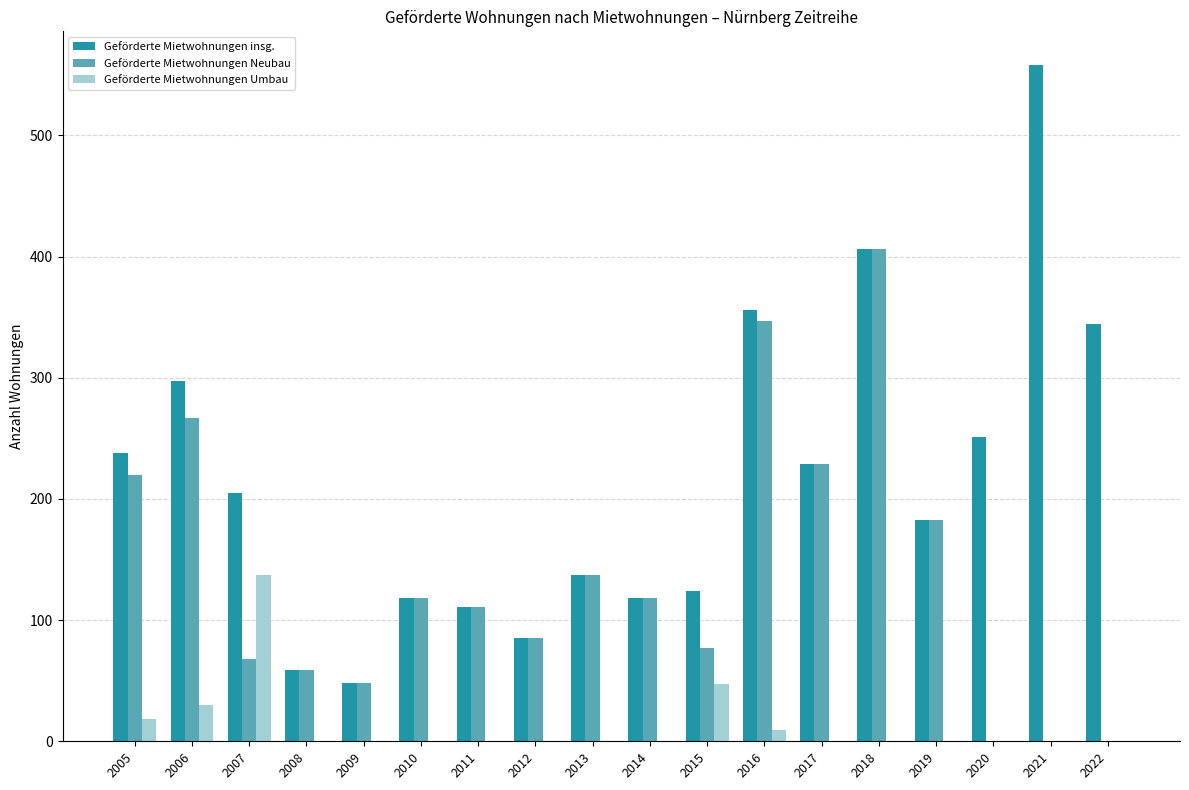

Reading left to right, list all the values displayed in this chart.

Geförderte Mietwohnungen insg.: 238	297	205	59	48	118	111	85	137	118	124	356	229	406	183	251	558	344
Geförderte Mietwohnungen Neubau: 220	267	68	59	48	118	111	85	137	118	77	347	229	406	183	0	0	0
Geförderte Mietwohnungen Umbau: 18	30	137	0	0	0	0	0	0	0	47	9	0	0	0	0	0	0